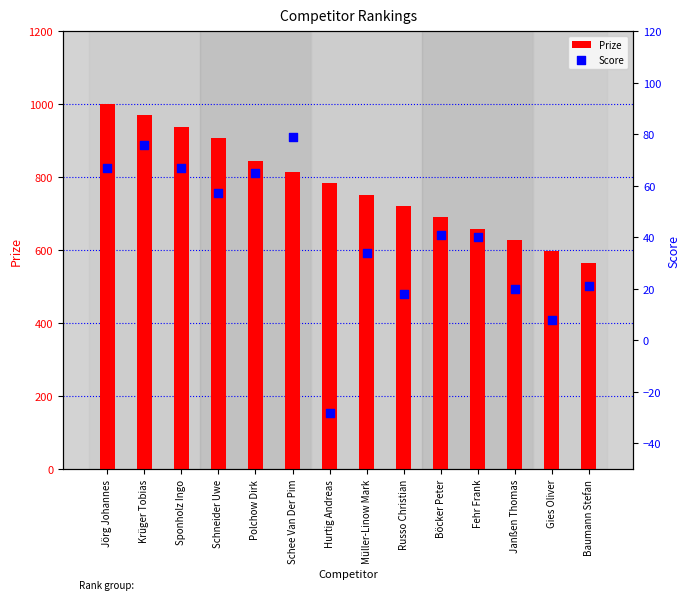

Is the value of Score at Böcker Peter greater than the value of Prize at Müller-Linow Mark?

No